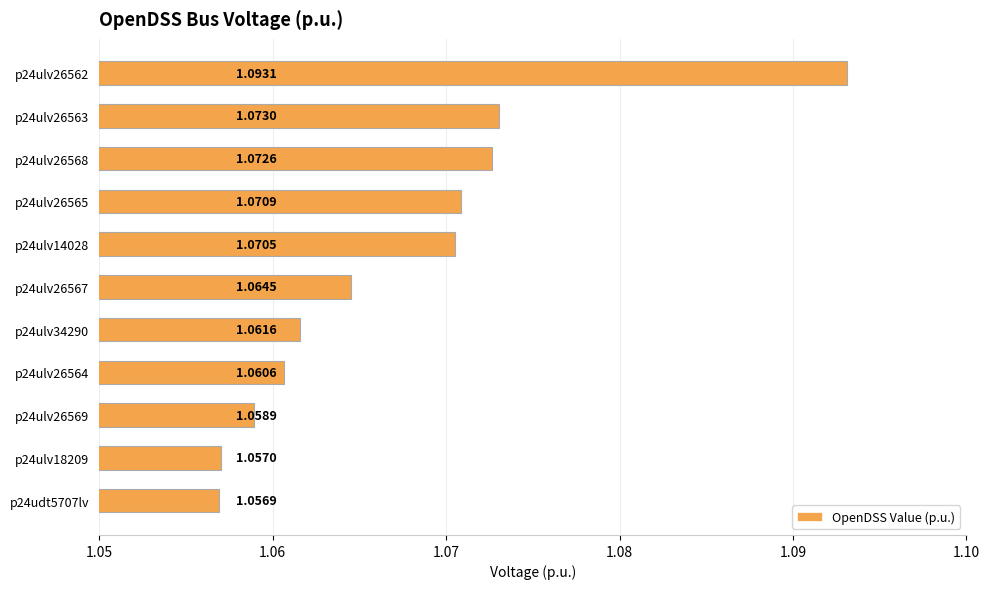

What is the sum of the values at p24ulv26569 and p24udt5707lv?

2.1